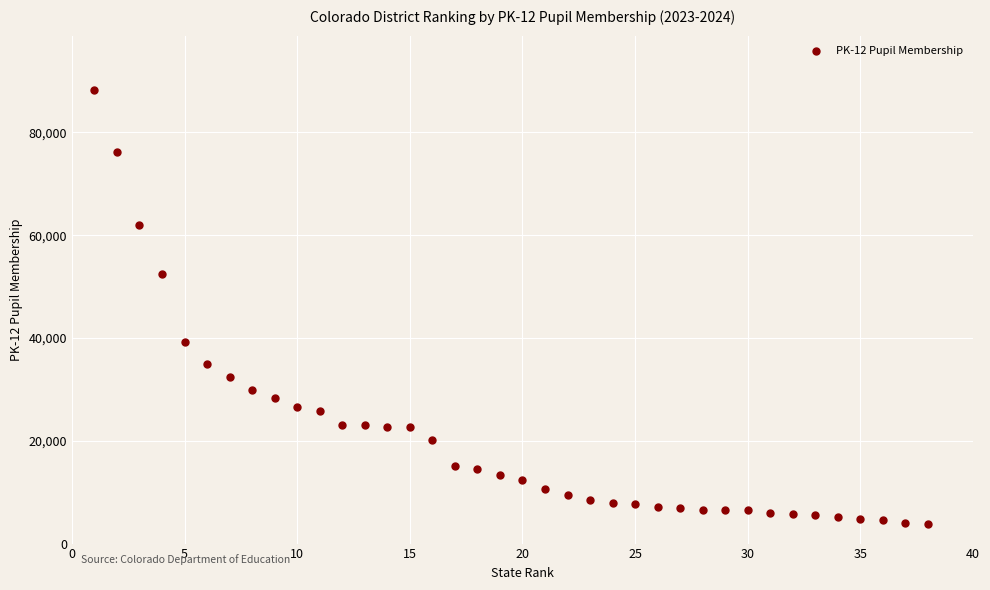

What is the range of Y values (max minus min)?

84496